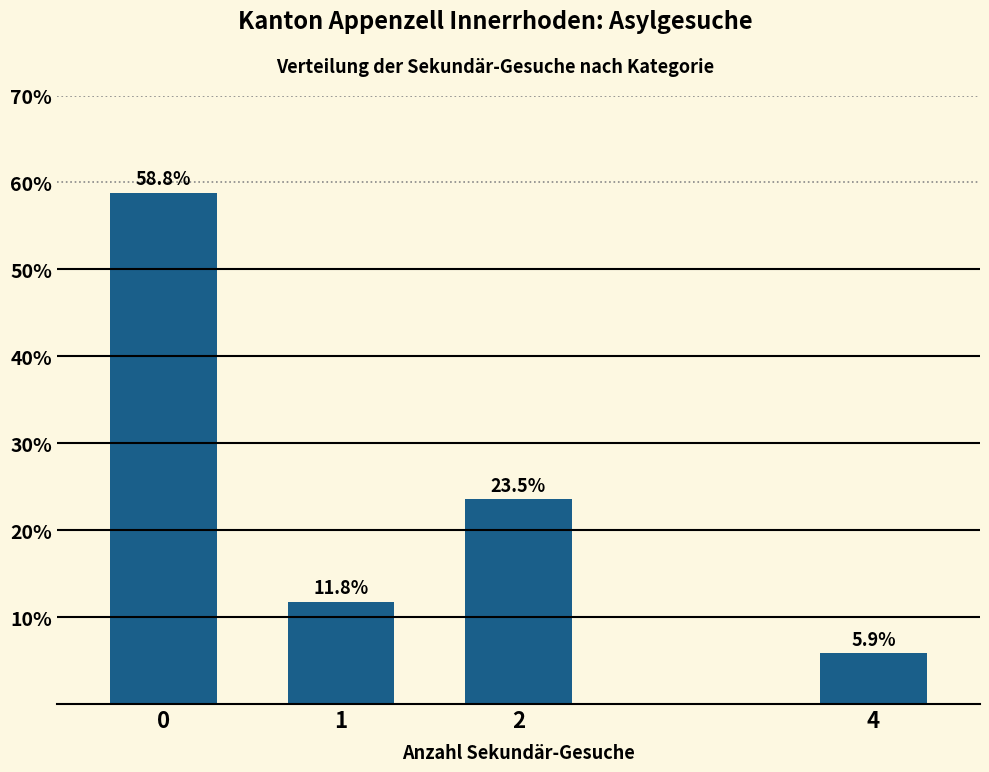

Reading right to left, list all the values displayed in this chart.

5.9	23.5	11.8	58.8